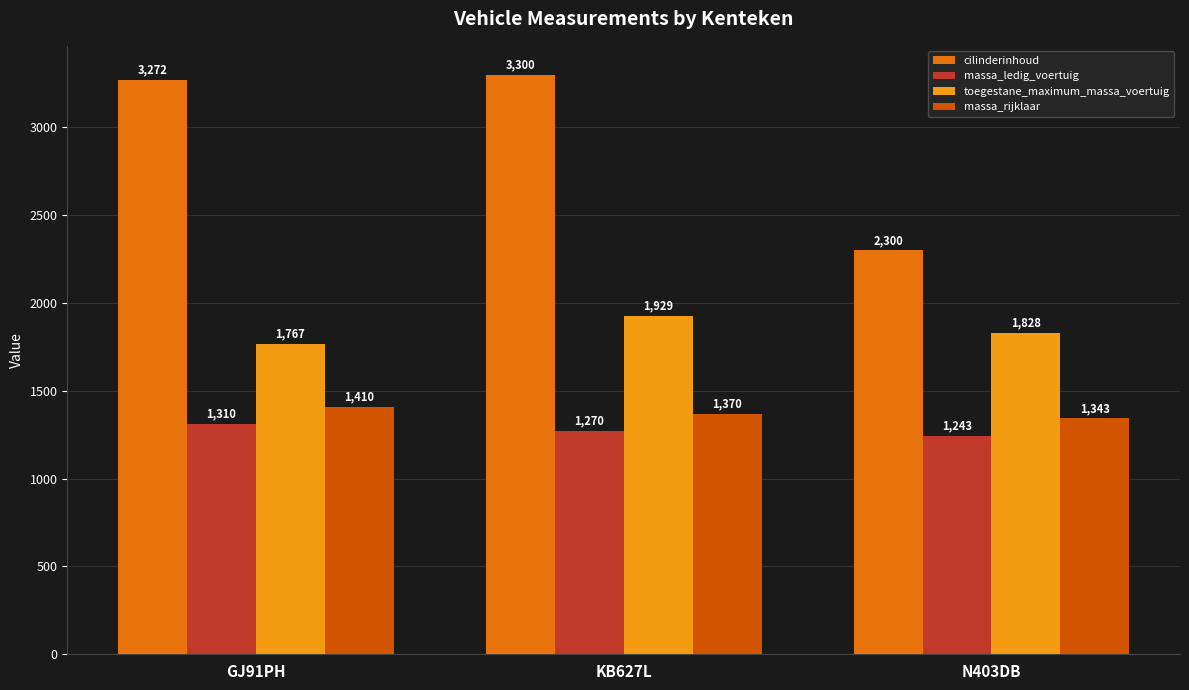

What is the label of the 2nd bar from the left?

KB627L